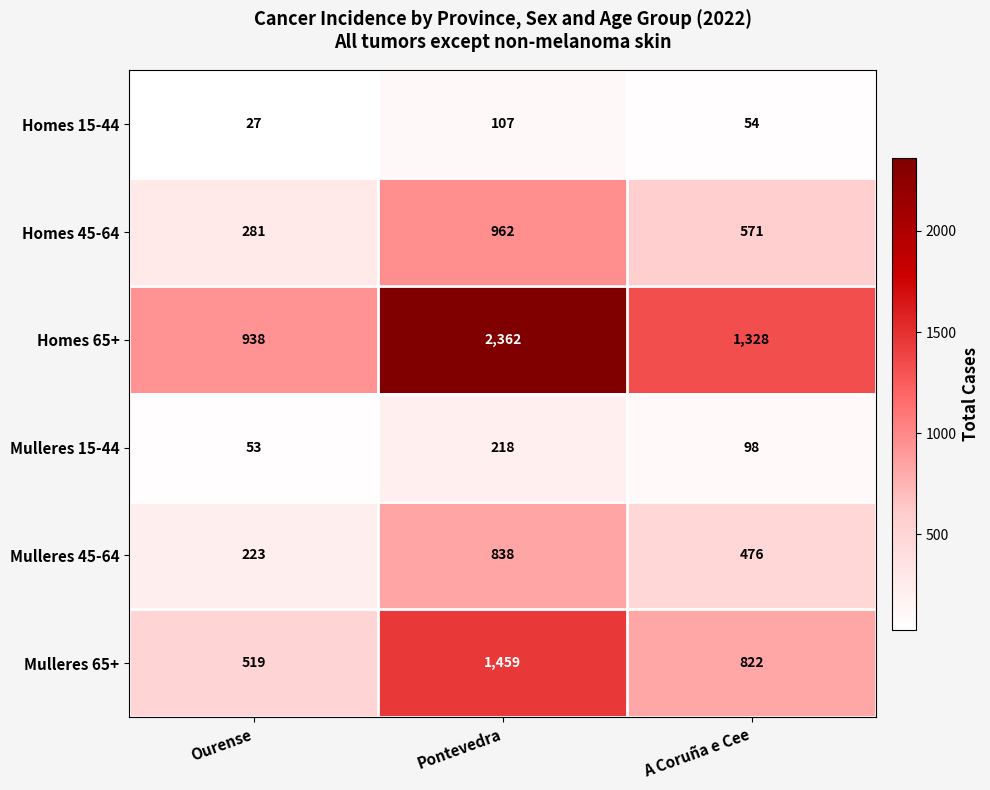

Which label corresponds to the largest value in the chart?

Pontevedra